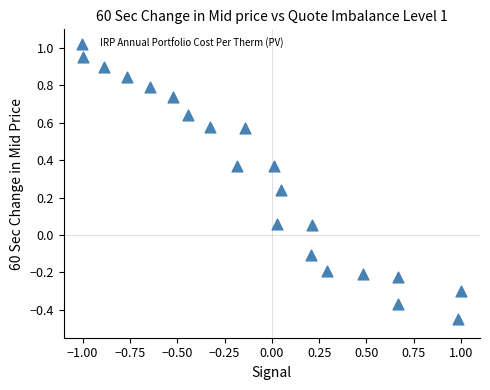

What is the range of X values (max minus min)?

2.0